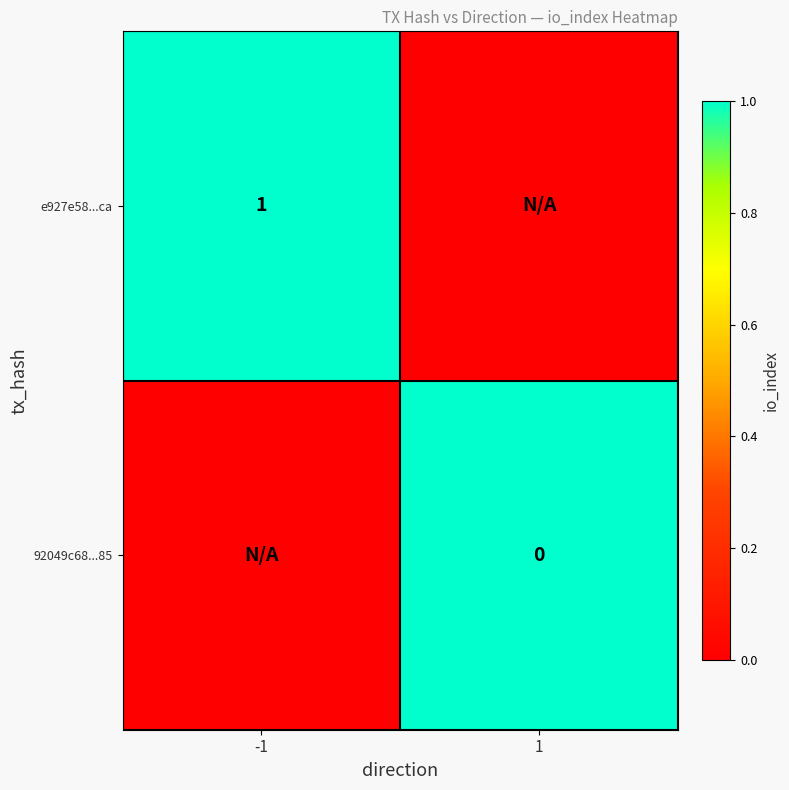

Which has a higher value, 1 or -1?

-1